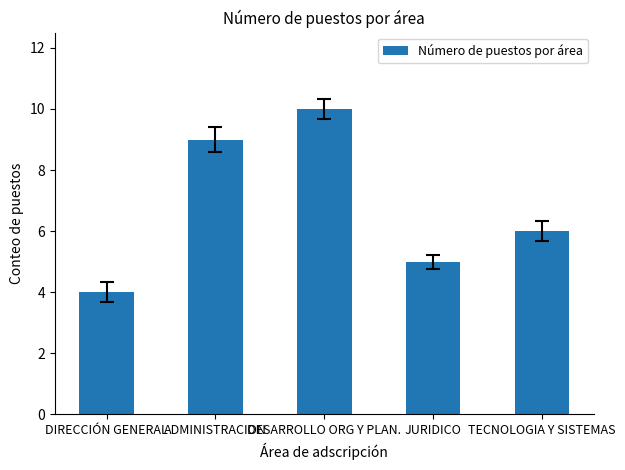

At which label is the value closest to 7?

TECNOLOGIA Y SISTEMAS